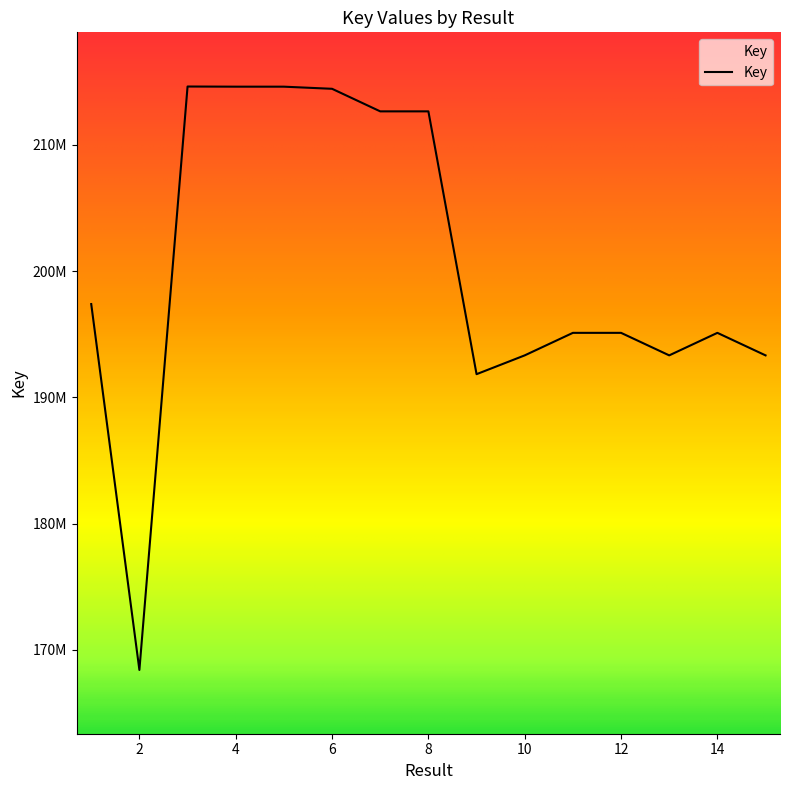

What is the difference between the maximum and minimum values?

46217379